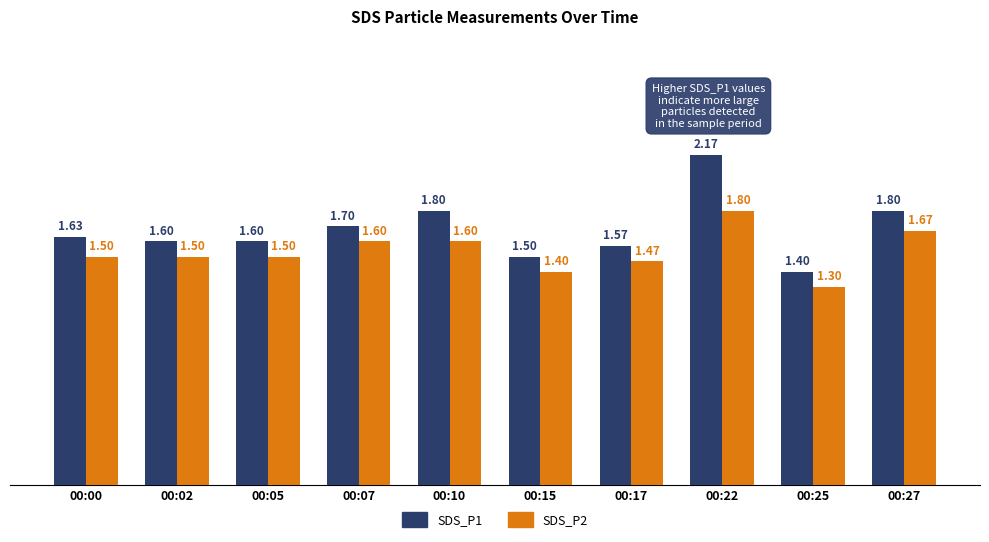

How many bars are there in each group?

2